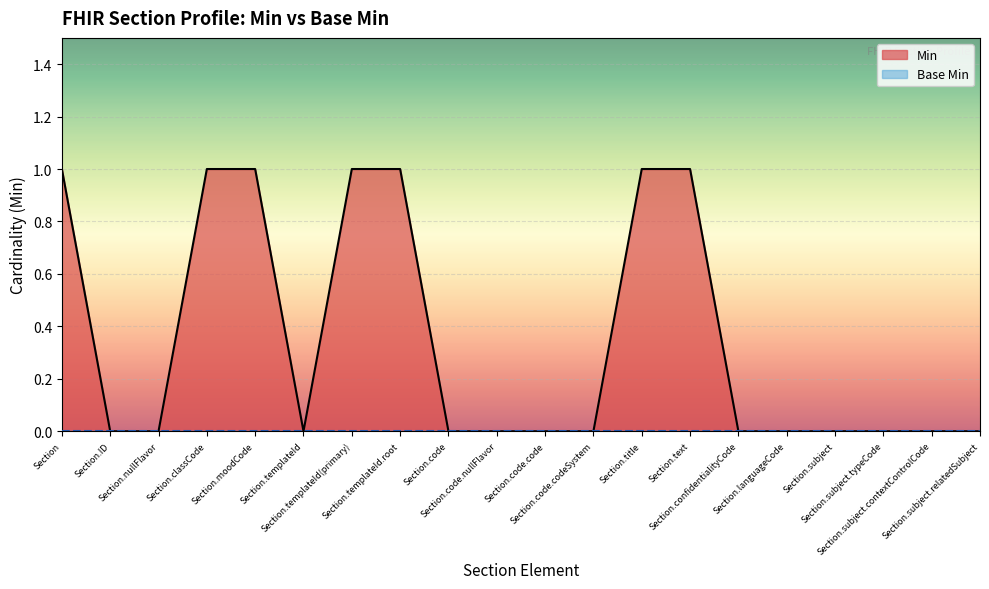

How many lines are shown in the chart?

2